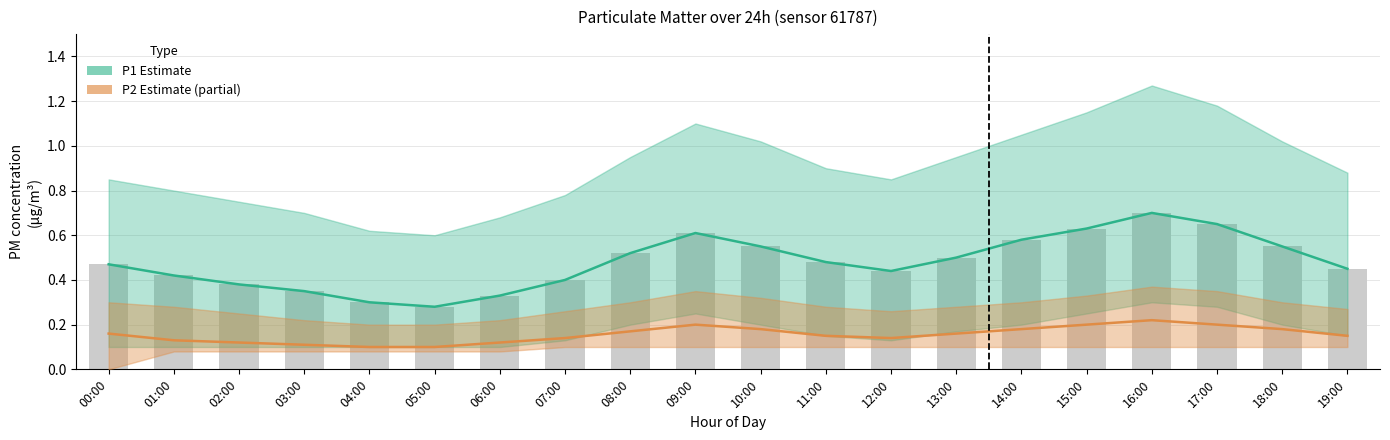

What is the minimum value shown in the chart?

0.1